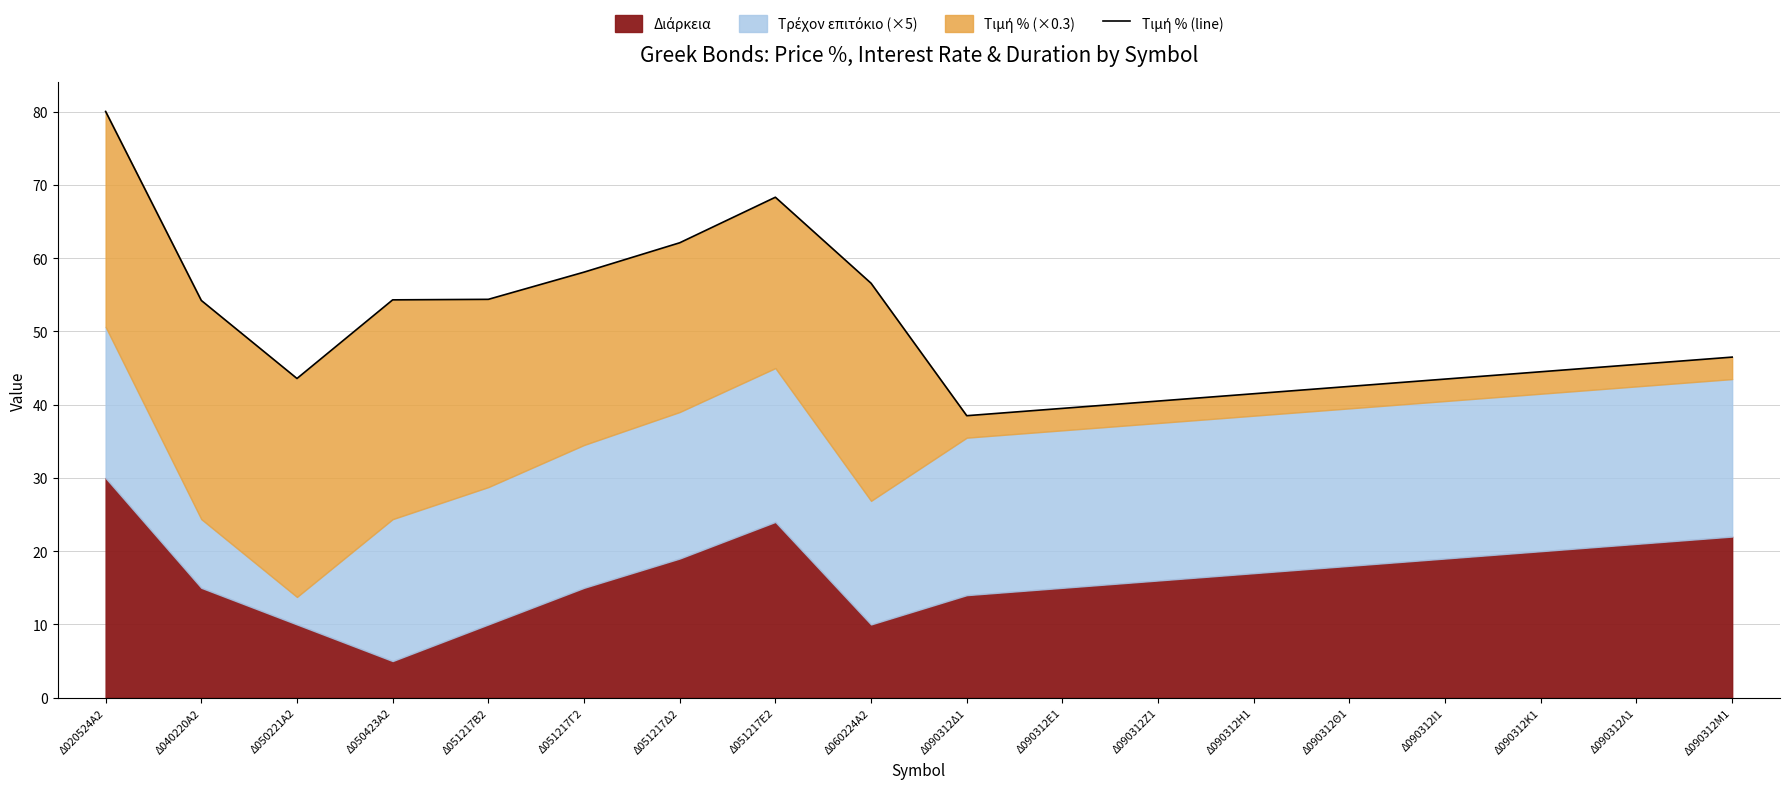

What is the label of the 16th point from the left?

Δ090312Κ1